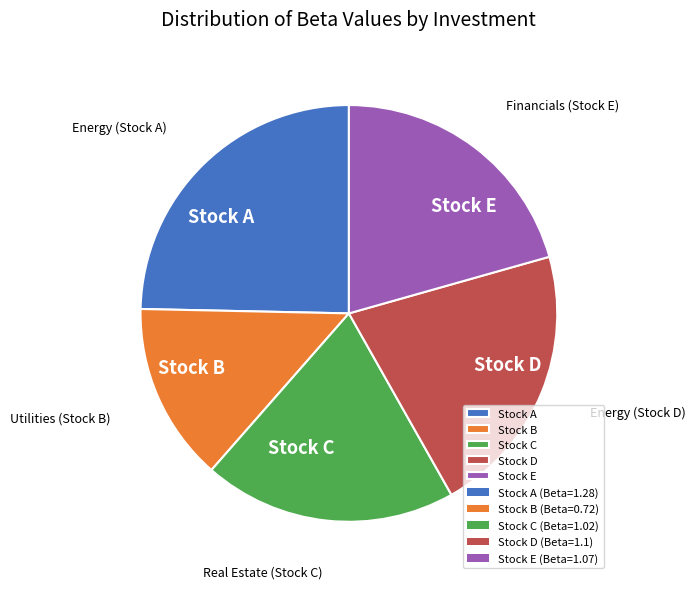

Combined, do Stock E and Stock A account for over 50%?

No